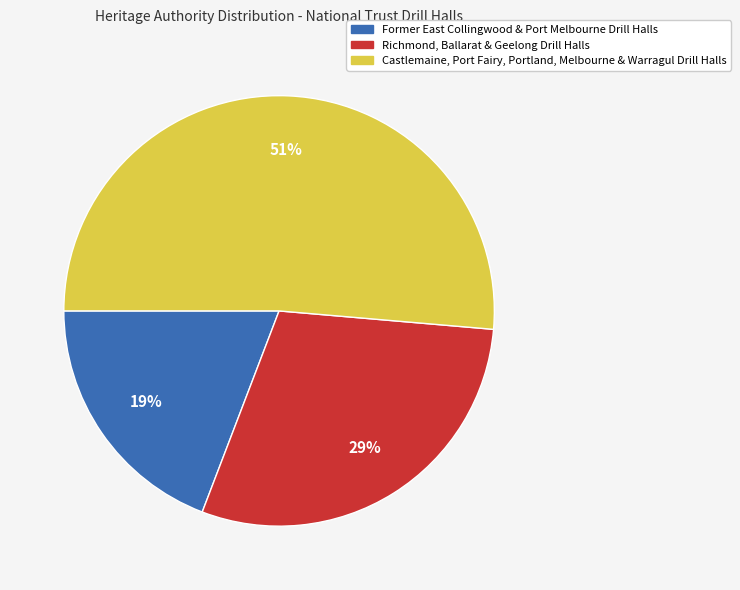

To the nearest percent, what is the average slice percentage?

33%